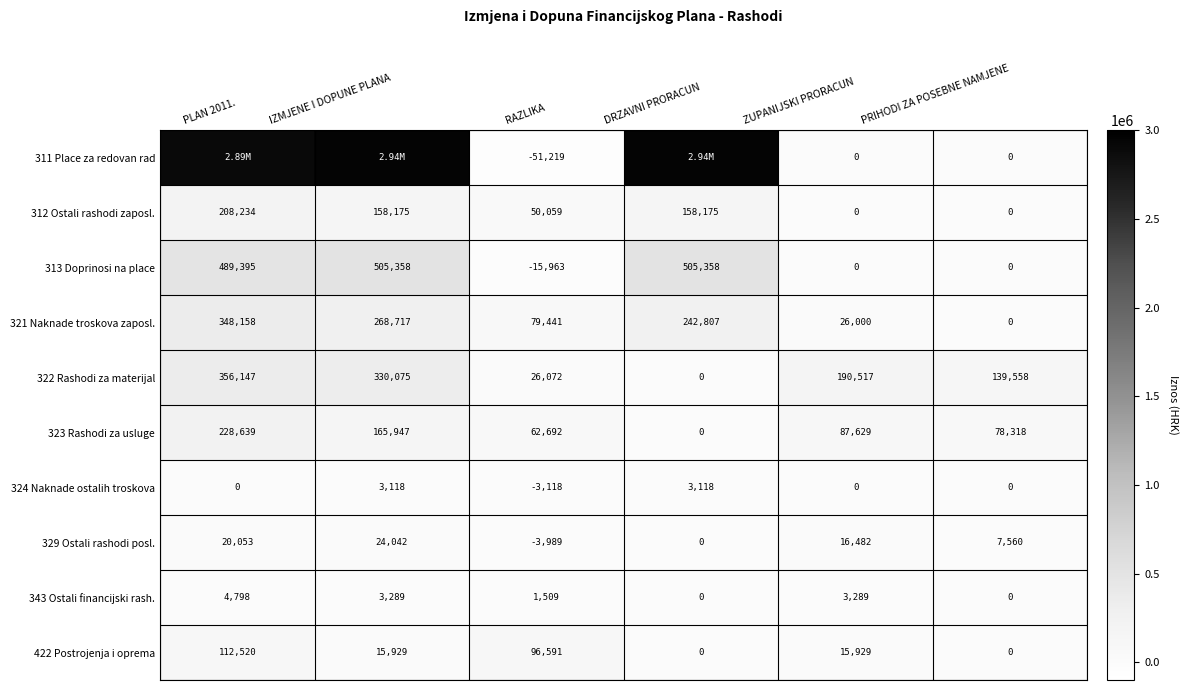

What is the average value of the 324 Naknade ostalih troskova series?

520